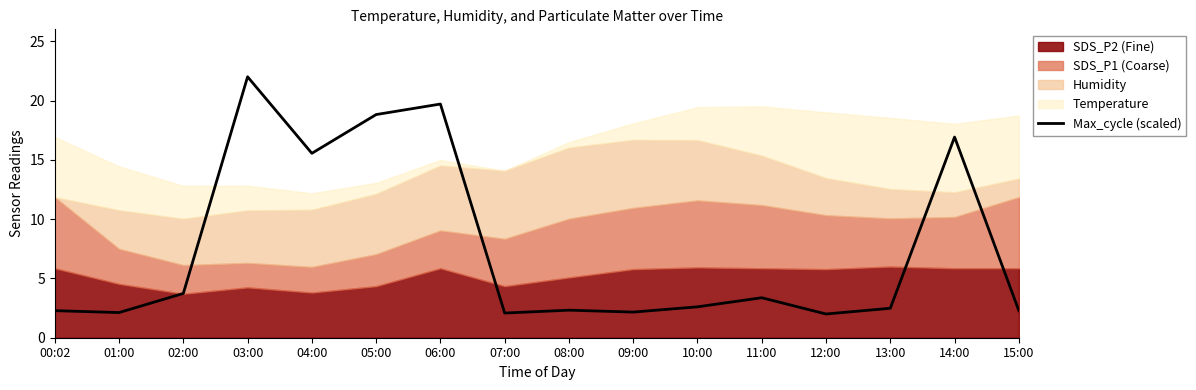

Which label corresponds to the largest value in the chart?

03:00